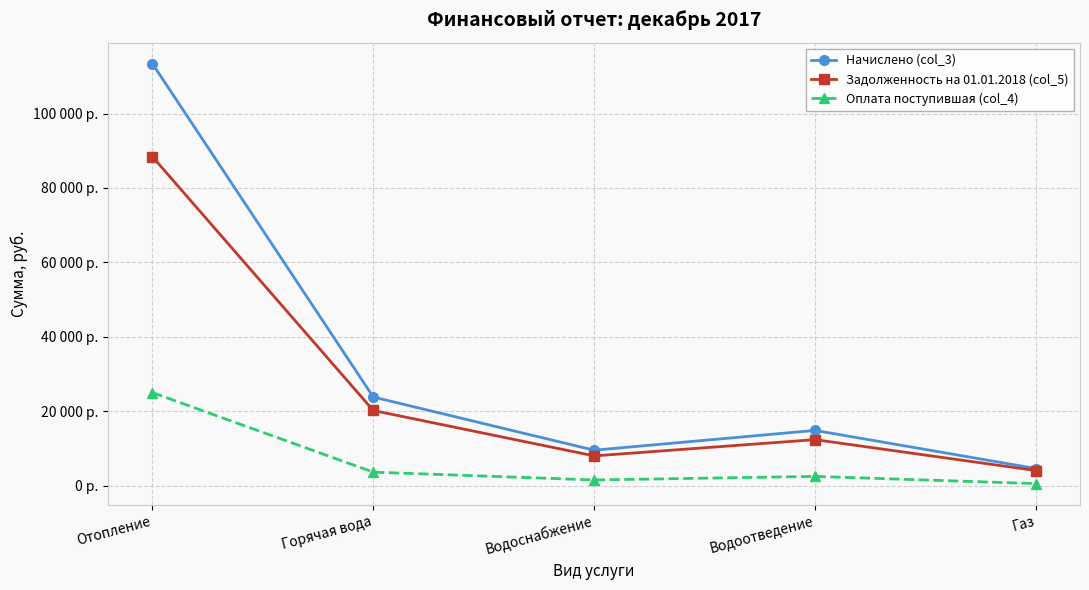

Which series changed the most between Горячая вода and Водоотведение?

Начислено (col_3)